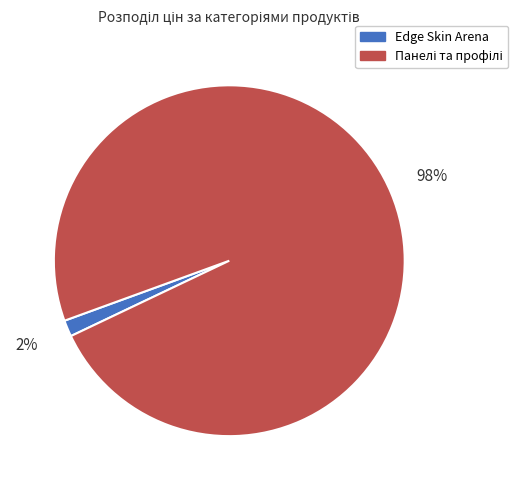

To the nearest percent, what percentage of the pie is Edge Skin Arena?

2%